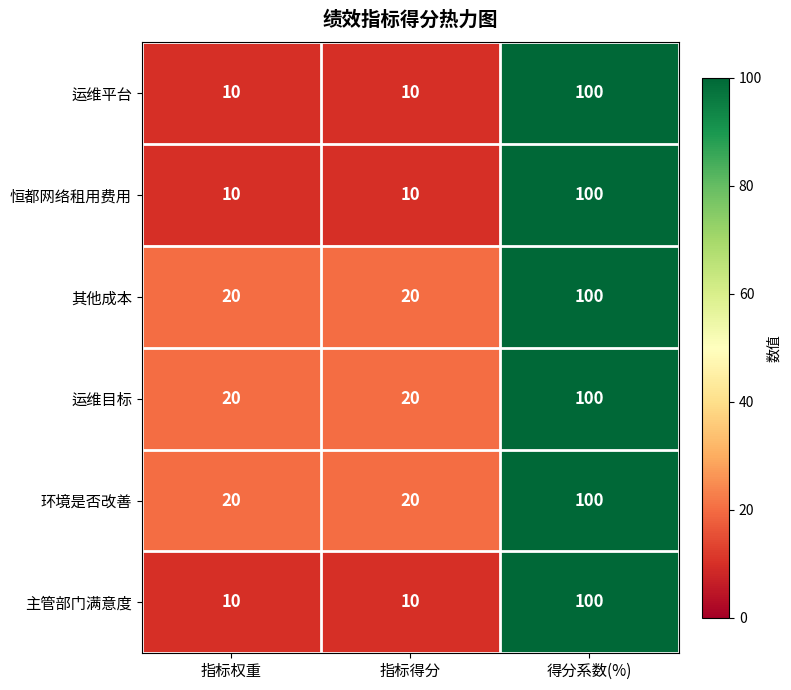

How many 主管部门满意度 values are between 10 and 100?

3